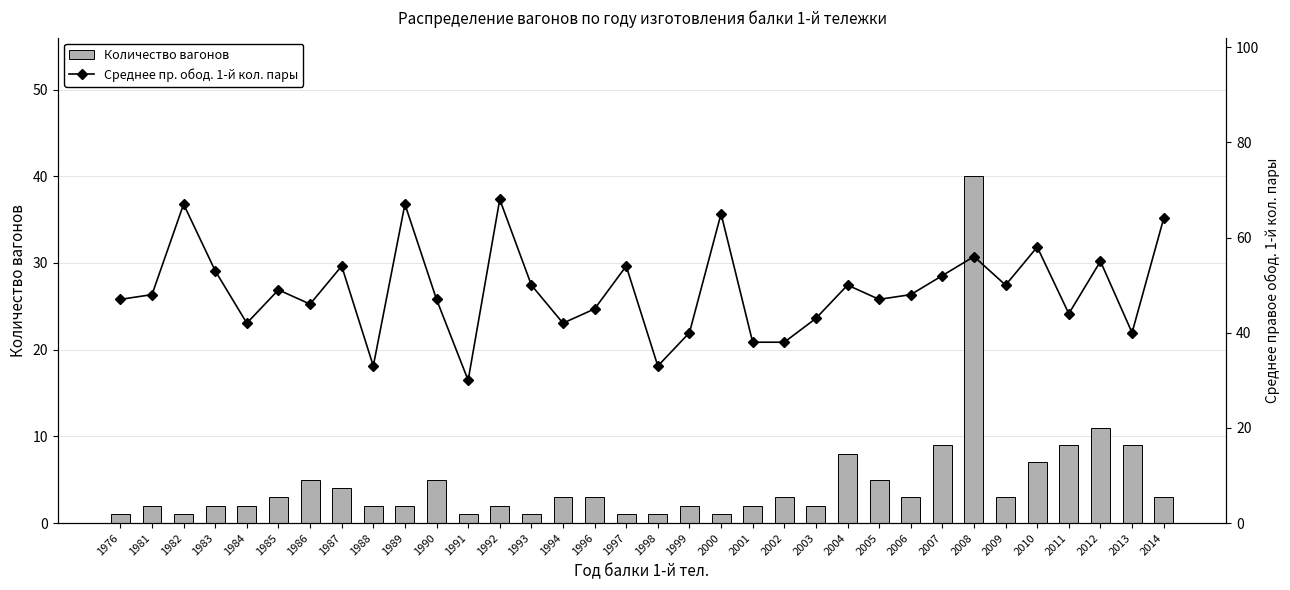

Read the Количество вагонов value at 1985.

3